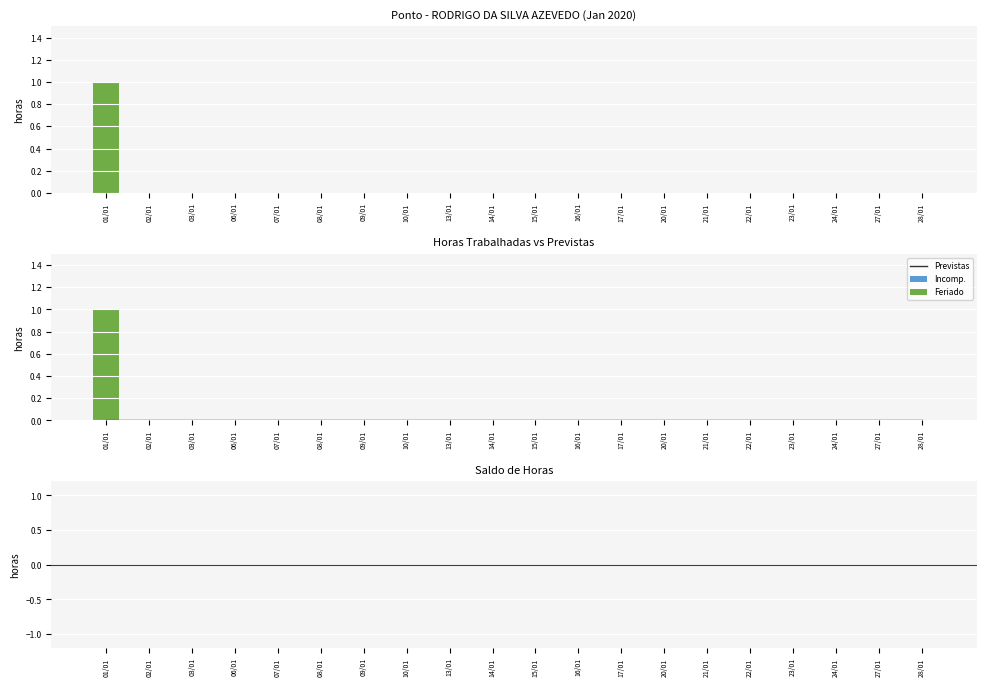

Between 16/01 and 09/01, which is larger?

16/01